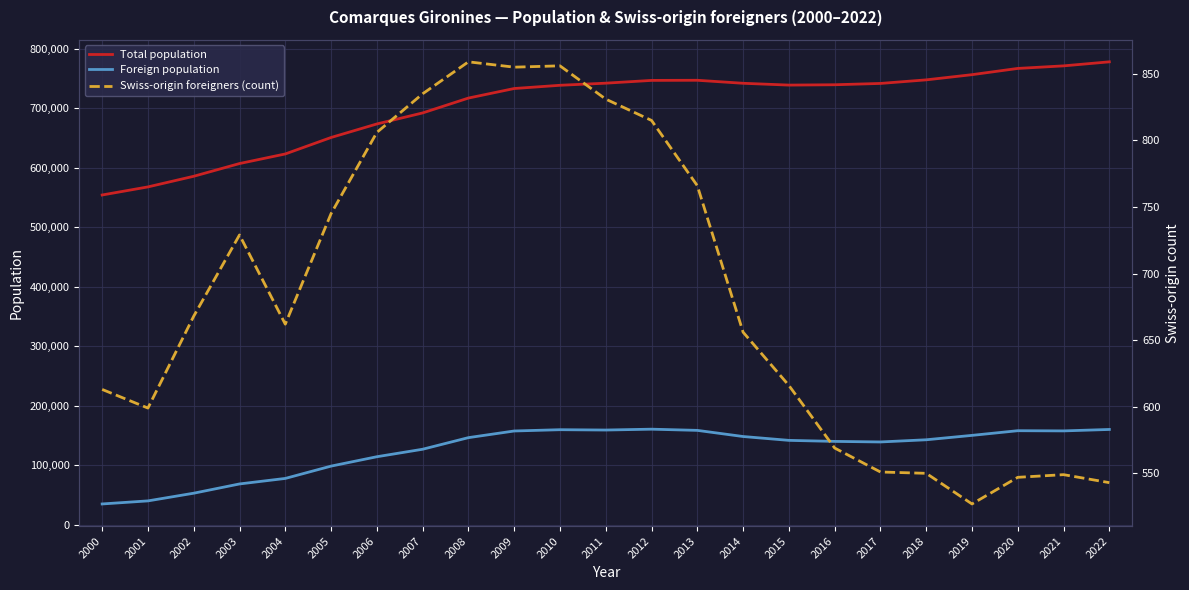

True or false: Total population has more than 1 points higher than both neighbors.

False